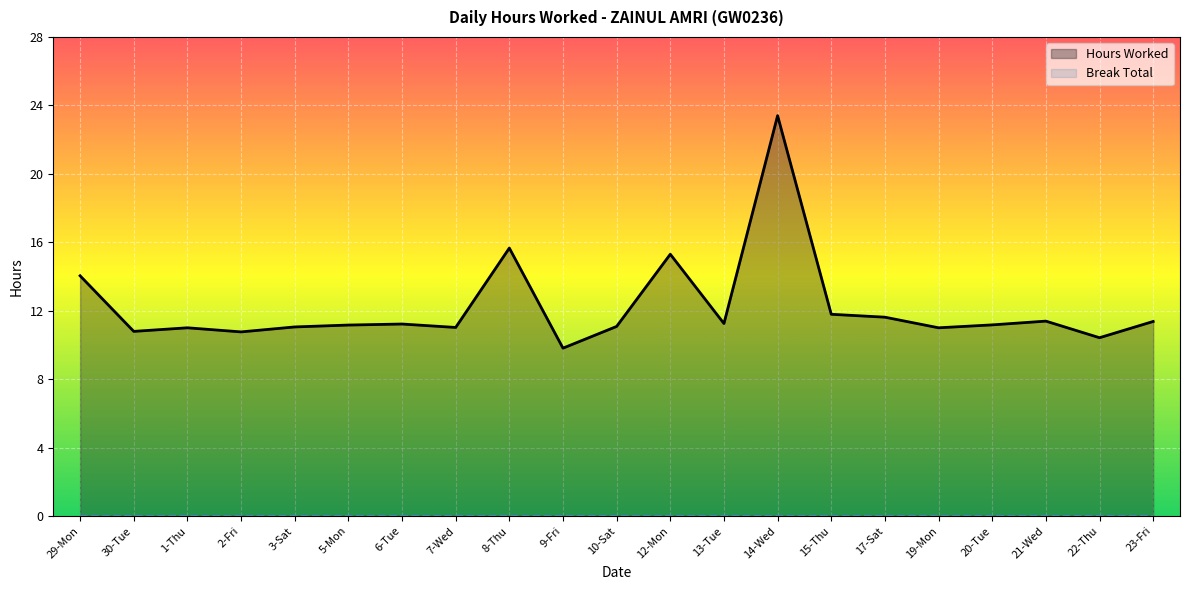

What is the label of the 15th point from the right?

6-Tue